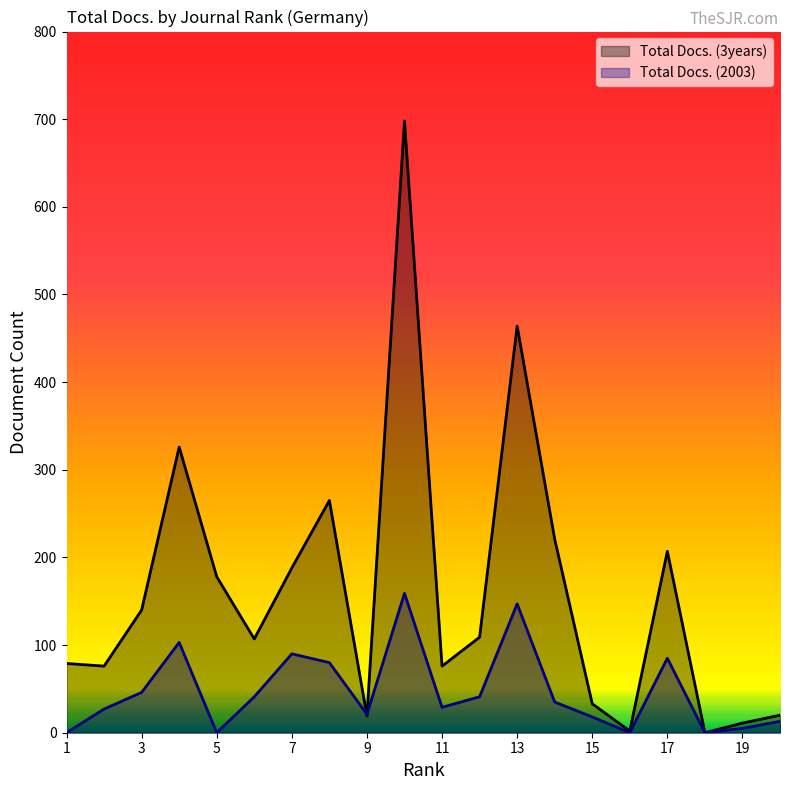

Between which two adjacent categories do Total Docs. (3years) and Total Docs. (2003) first intersect?

8 and 9